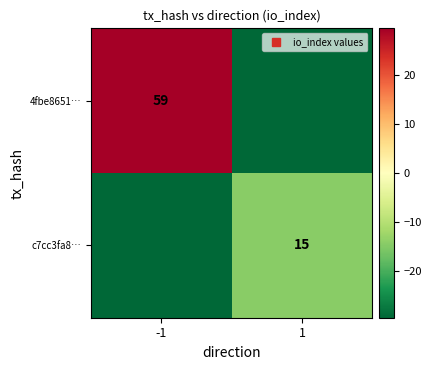

At which category is the sum across all series the highest?

-1